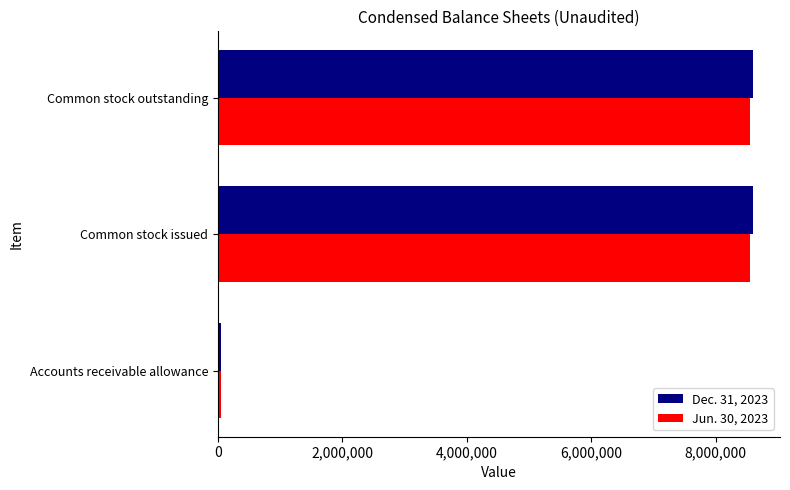

How many data points in Dec. 31, 2023 are less than 8602677?

1